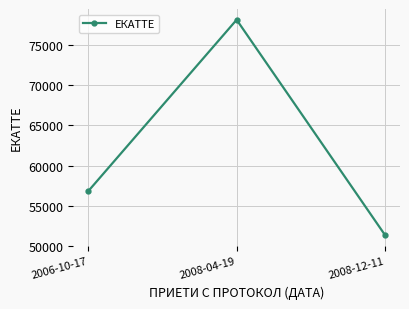

What is the value of the 2nd point from the left?

78171